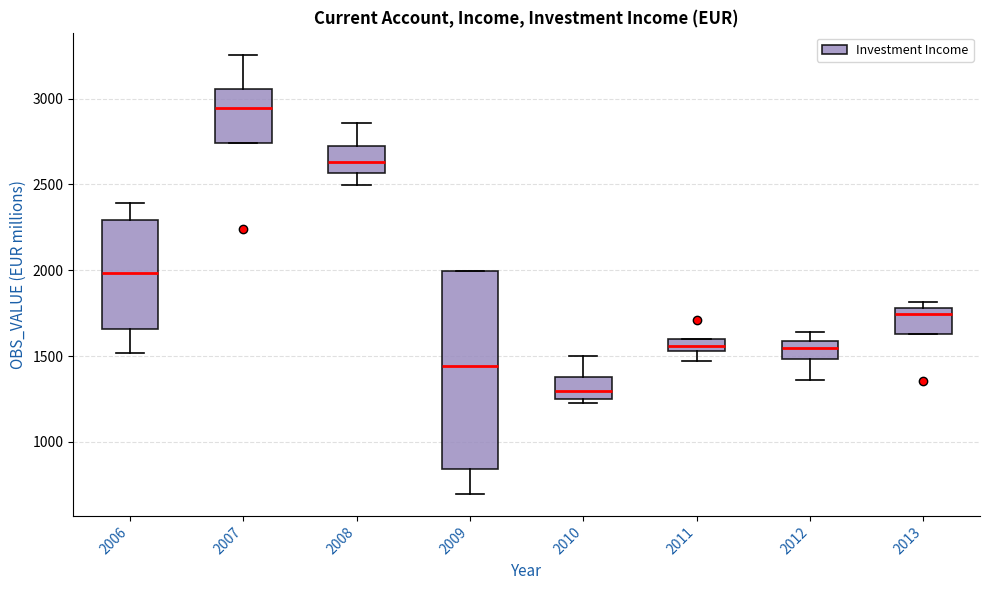

Which box's median line is the lowest?

2010